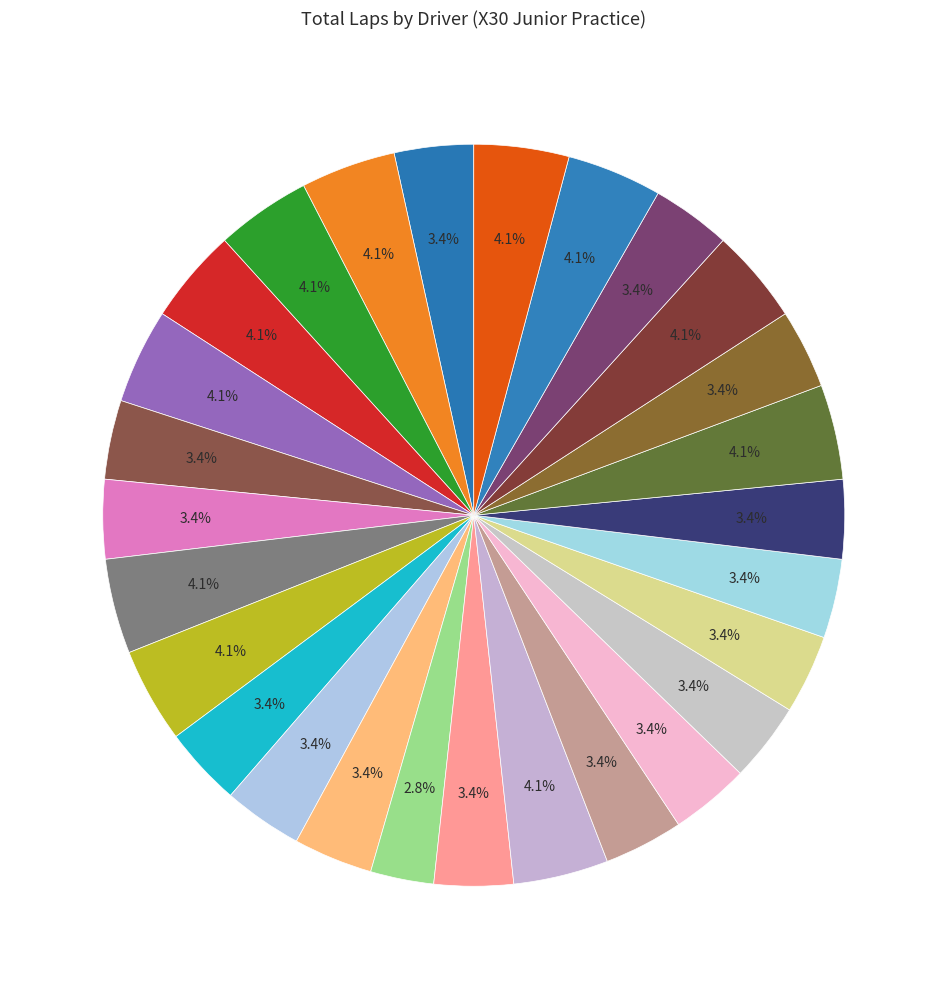

Does any single category account for the majority?

No